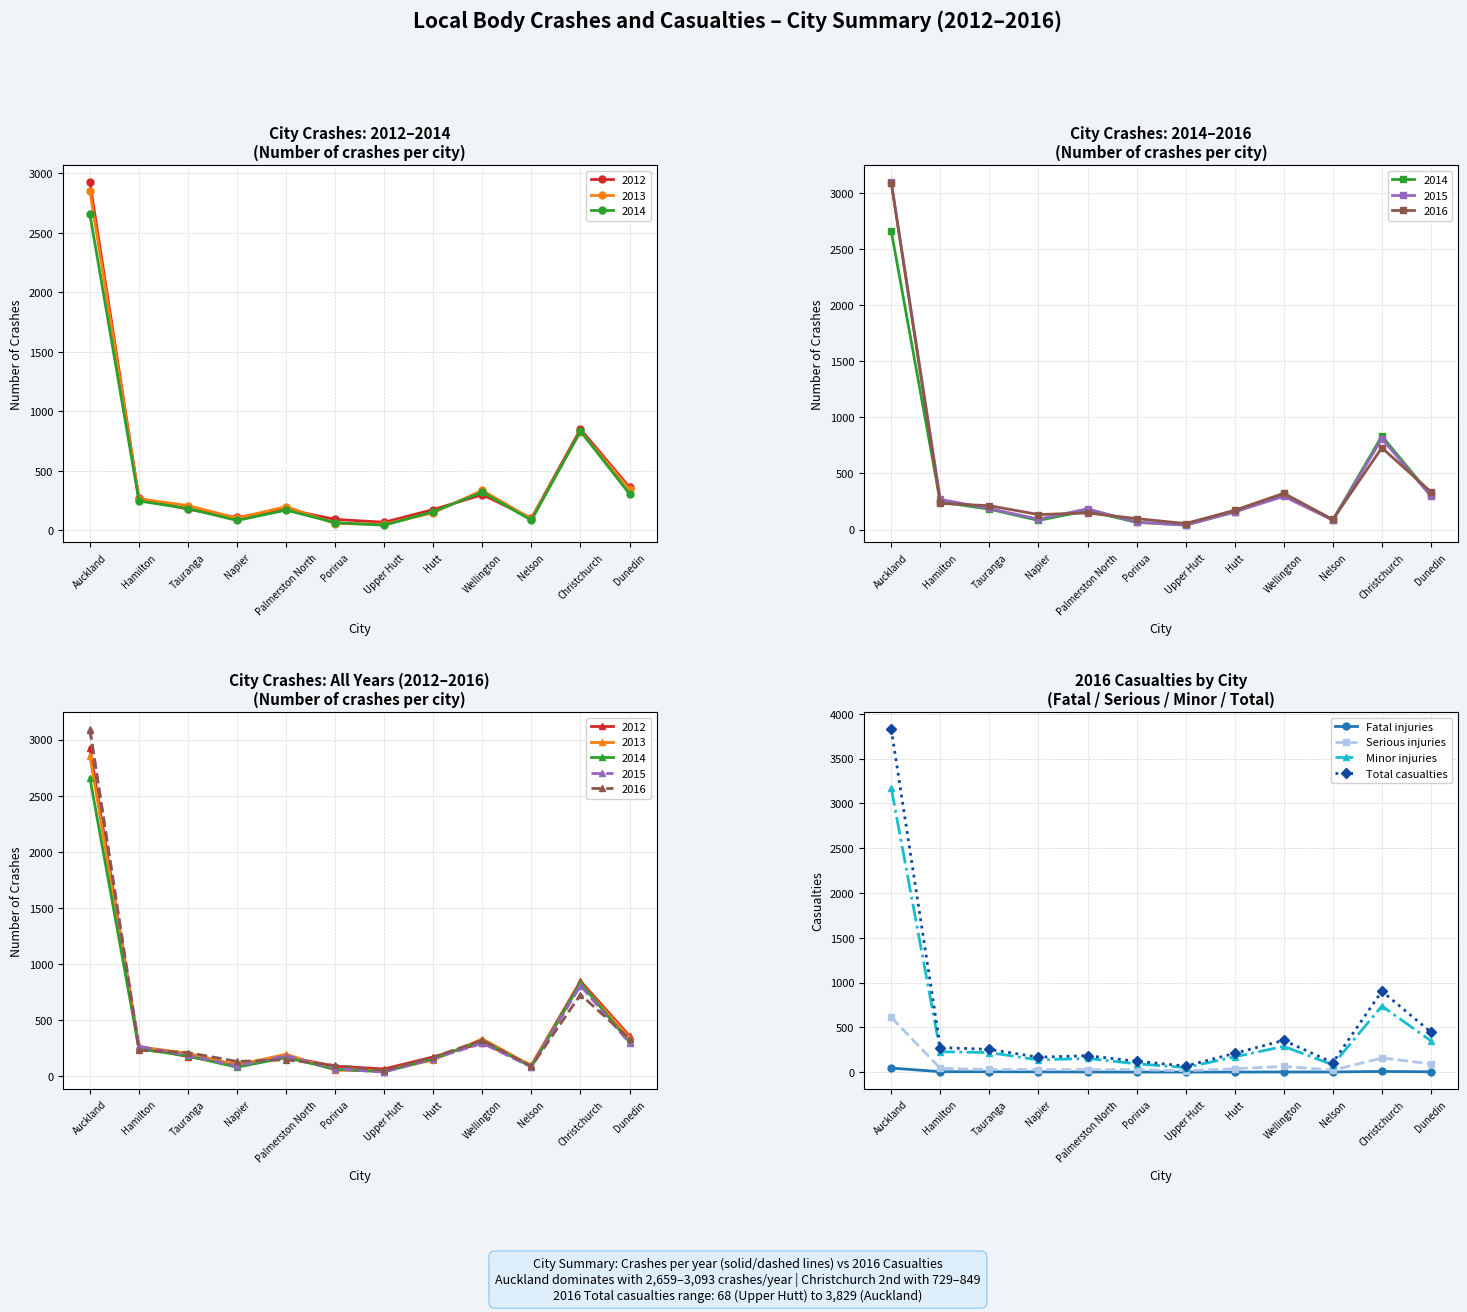

Reading left to right, extract all data points from this chart.

Fatal injuries: 46	5	5	3	2	1	1	1	2	2	8	4
Serious injuries: 611	42	30	28	28	28	16	38	65	22	158	93
Minor injuries: 3172	228	219	136	154	93	51	171	288	82	738	350
Total casualties: 3829	275	254	167	184	122	68	210	355	106	904	447